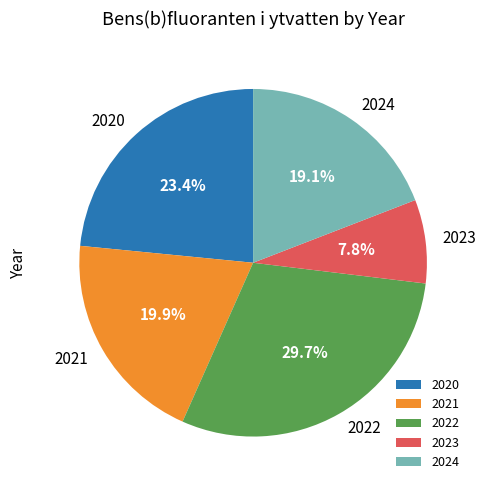

To the nearest percent, what is the difference between the largest and smallest slice percentages?

22%